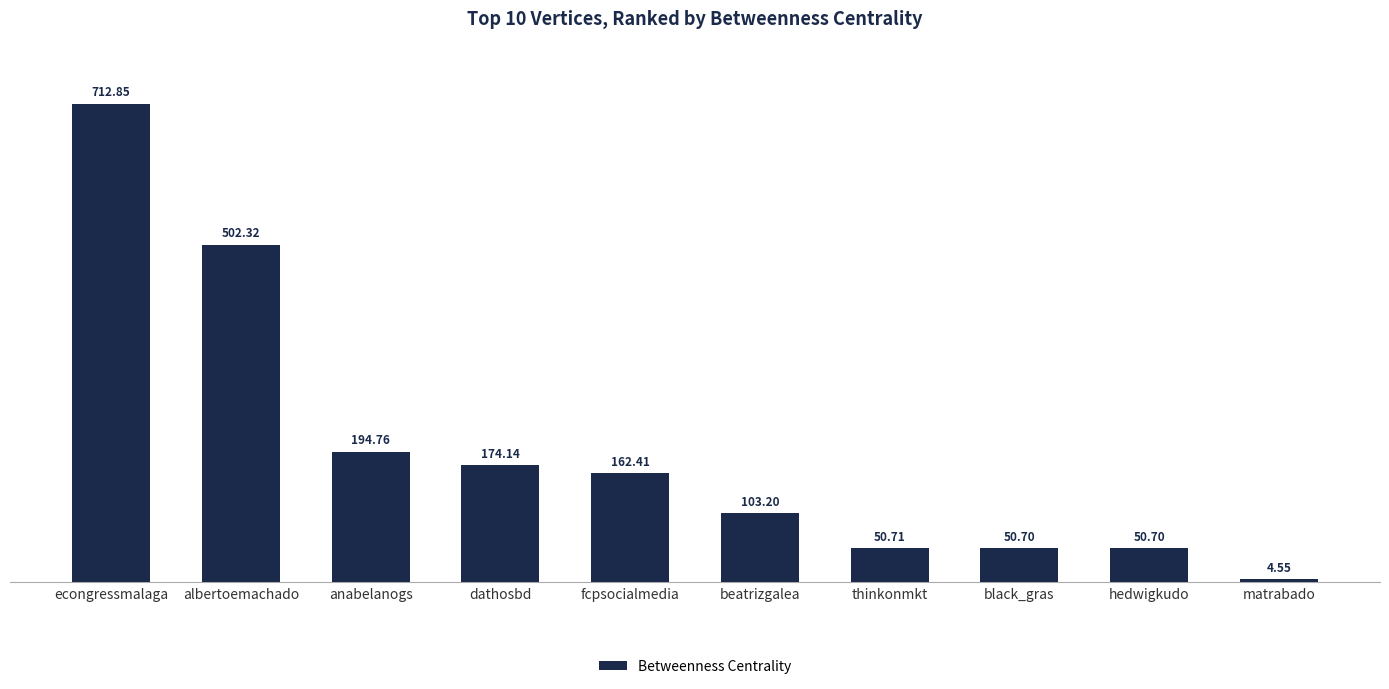

Between beatrizgalea and albertoemachado, which is larger?

albertoemachado